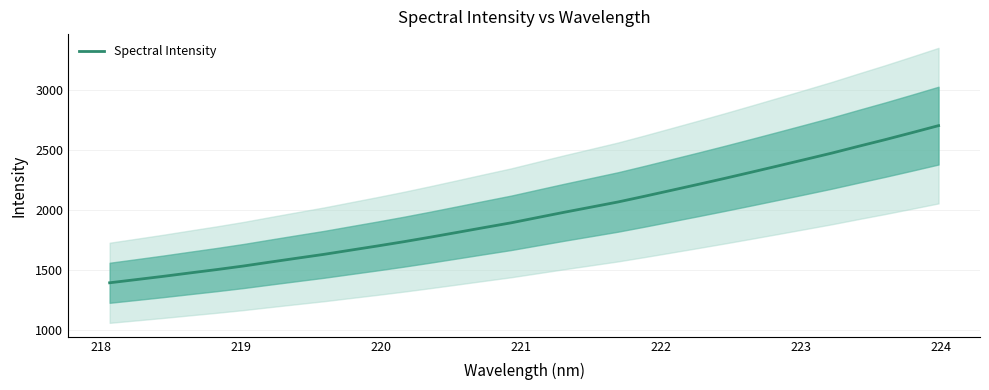

What is the minimum value for Spectral Intensity?

1393.4